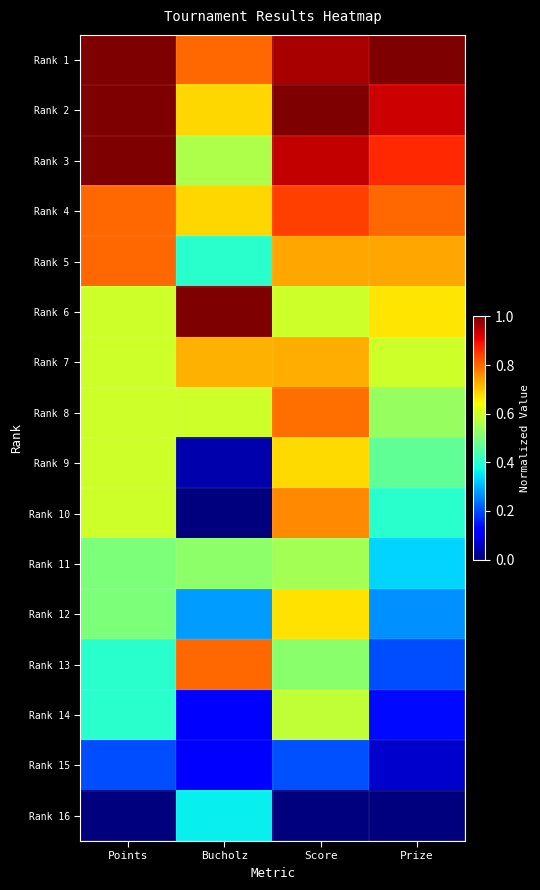

Between Points and Prize, which is larger?

Points